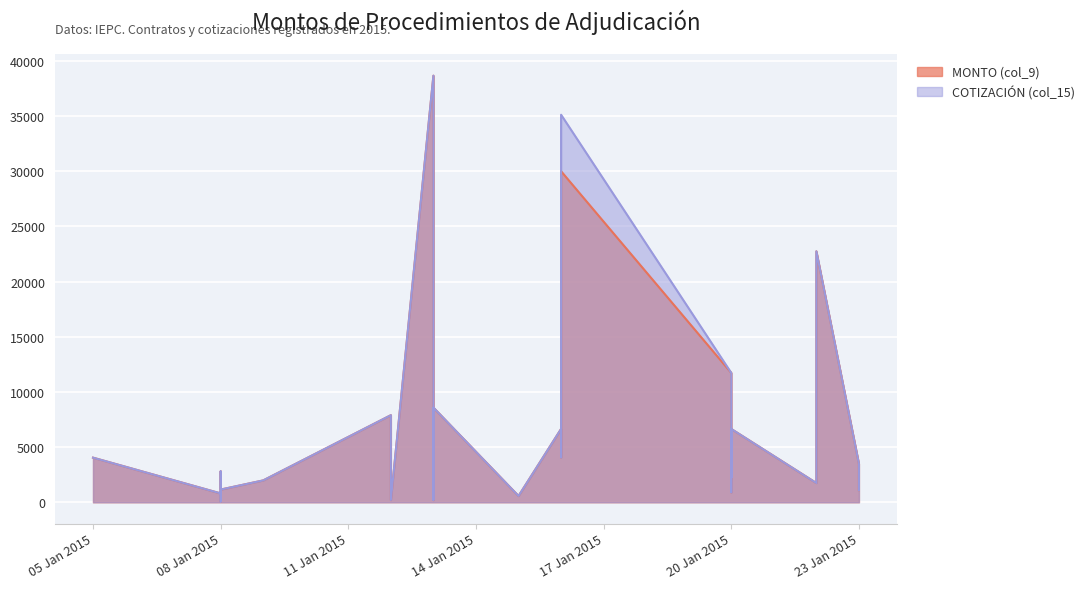

At which label does COTIZACIÓN (col_15) first exceed 2246?

05 Jan 2015